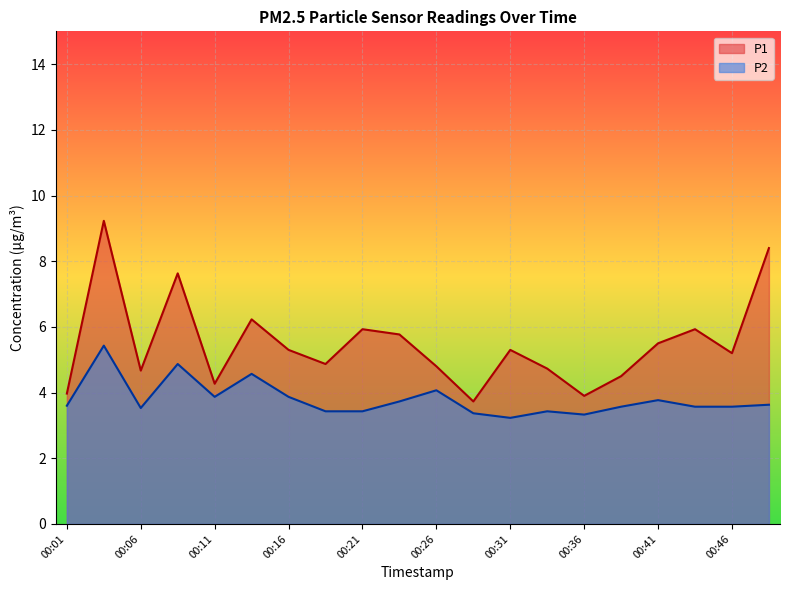

Reading left to right, transcribe all the data shown in this chart.

P1: 4.0	9.2	4.7	7.6	4.3	6.2	5.3	4.9	5.9	5.8	4.8	3.7	5.3	4.7	3.9	4.5	5.5	5.9	5.2	8.4
P2: 3.6	5.4	3.5	4.9	3.9	4.6	3.9	3.4	3.4	3.7	4.1	3.4	3.2	3.4	3.3	3.6	3.8	3.6	3.6	3.6